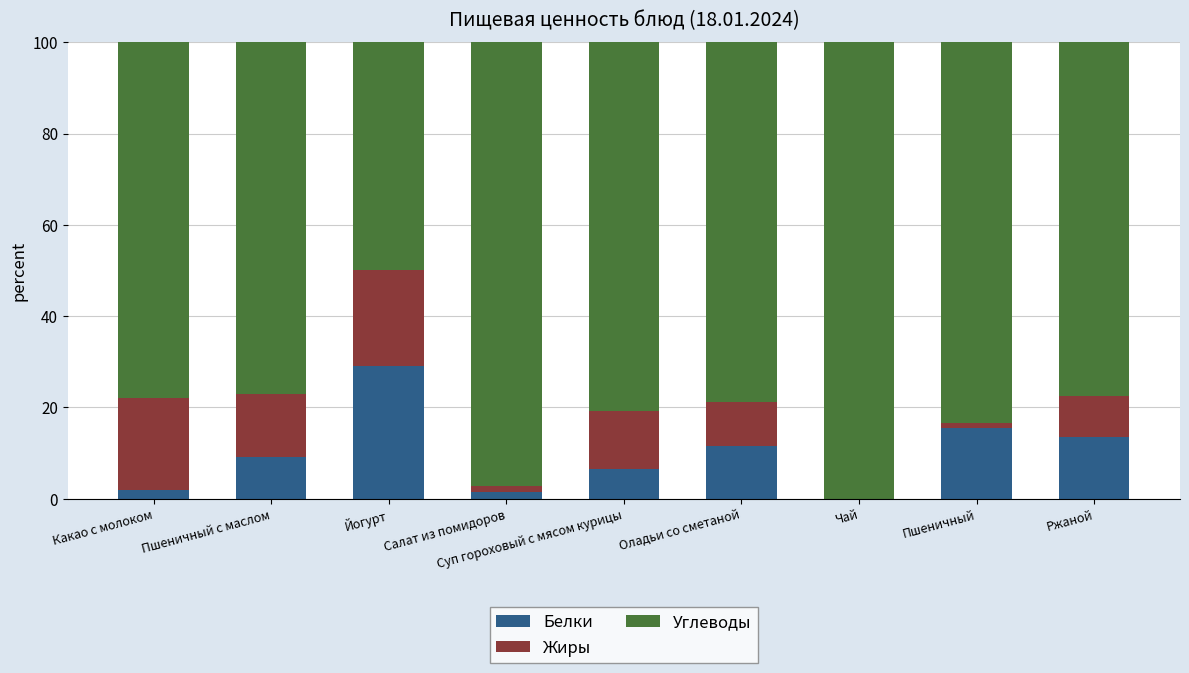

Count the number of data series in this chart.

3